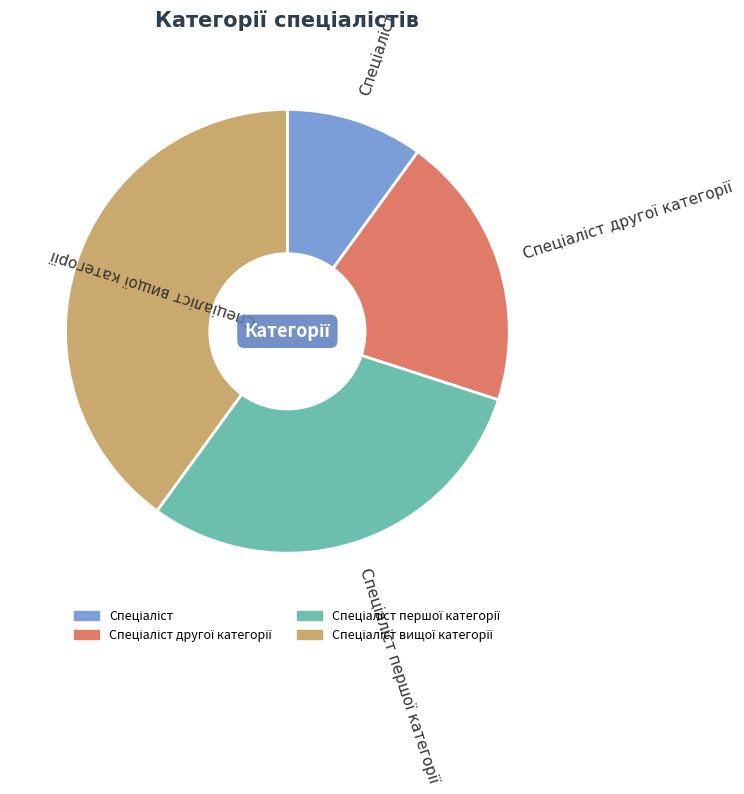

Is there any slice that represents more than half of the pie?

No